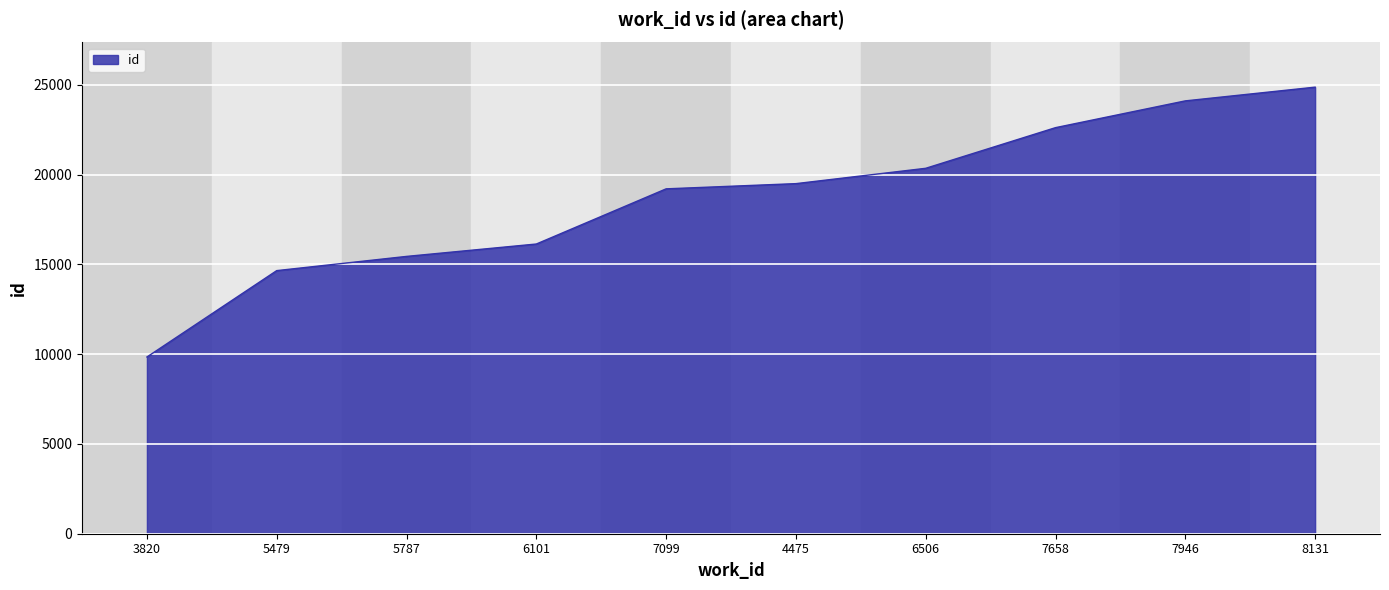

How many lines are shown in the chart?

1